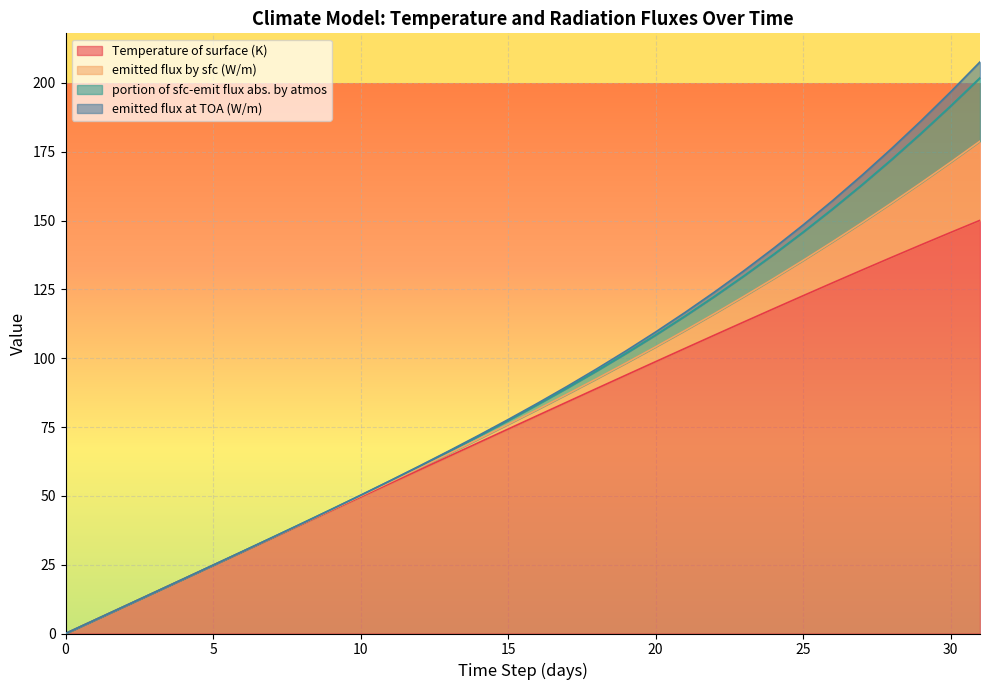

How many lines are shown in the chart?

4